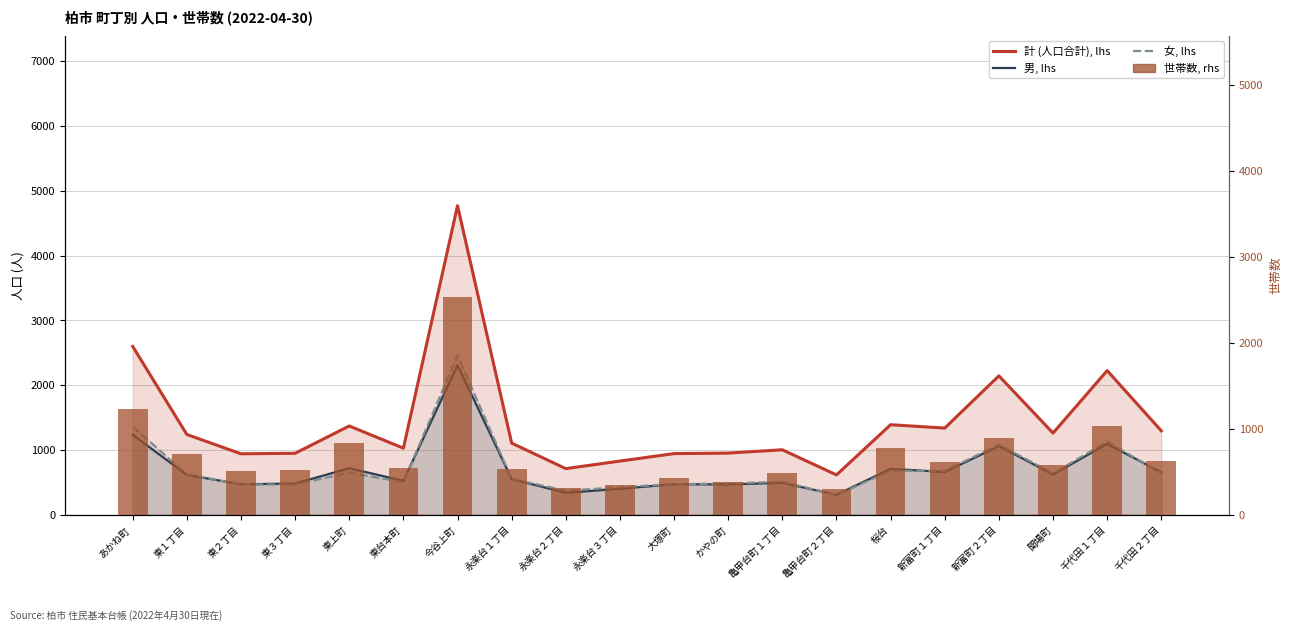

Rank the series by their maximum value, from highest to lowest.

計 (人口合計), lhs, 世帯数, rhs, 女, lhs, 男, lhs